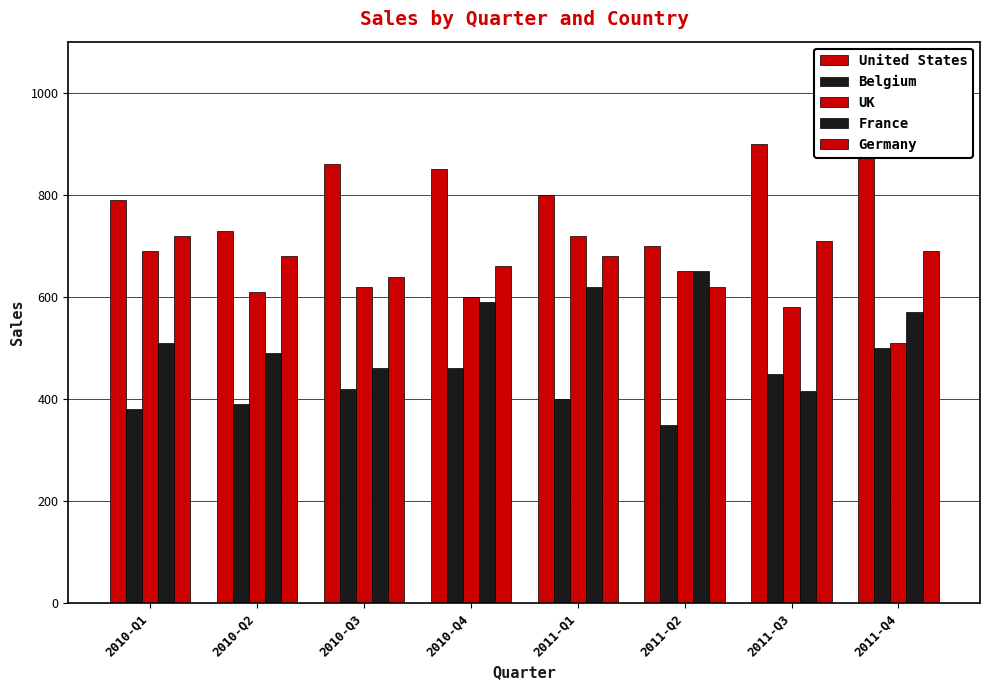

Is it true that Germany equals 1080 at 2010-Q4?

False